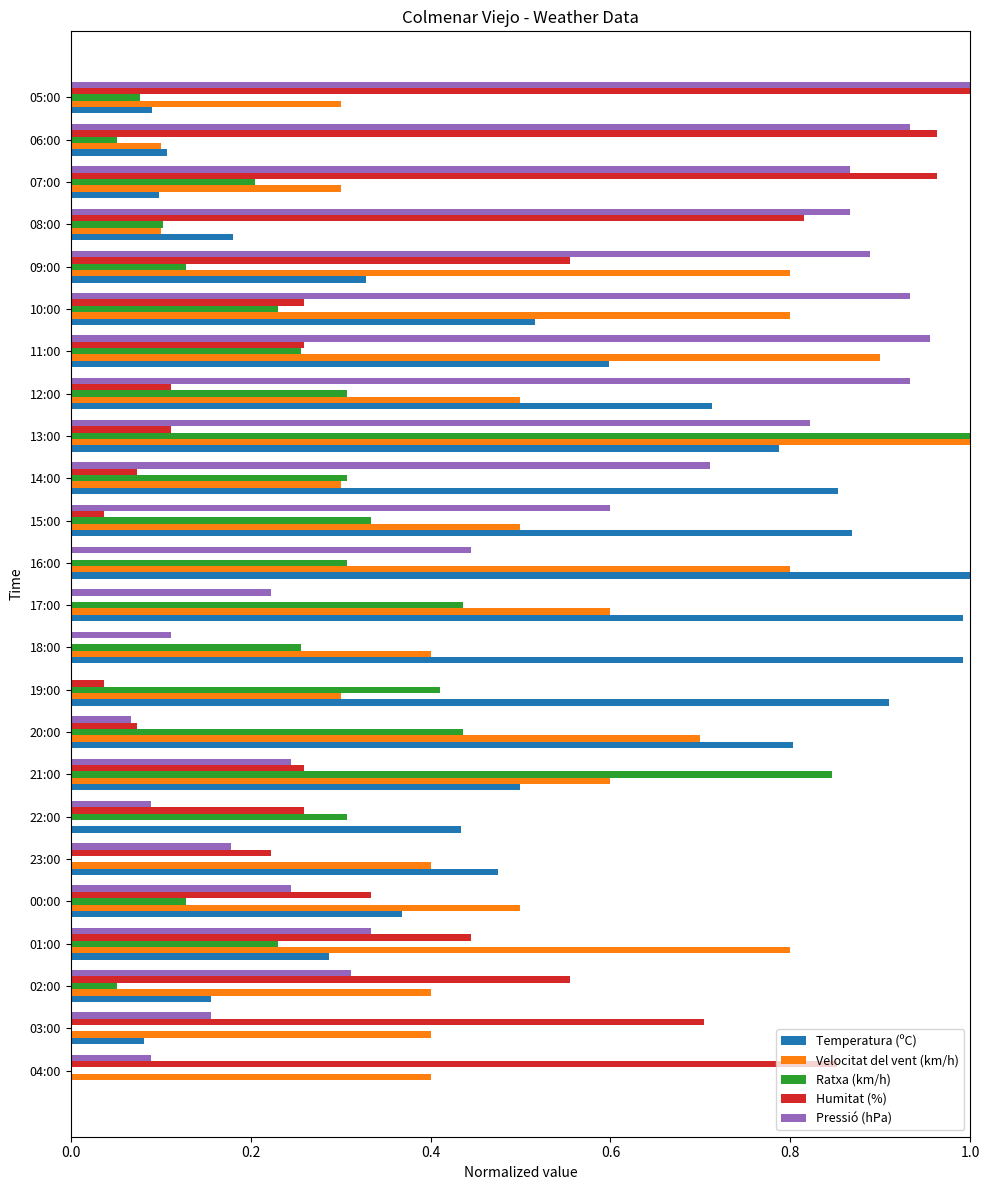

At which category is the sum across all series the highest?

13:00